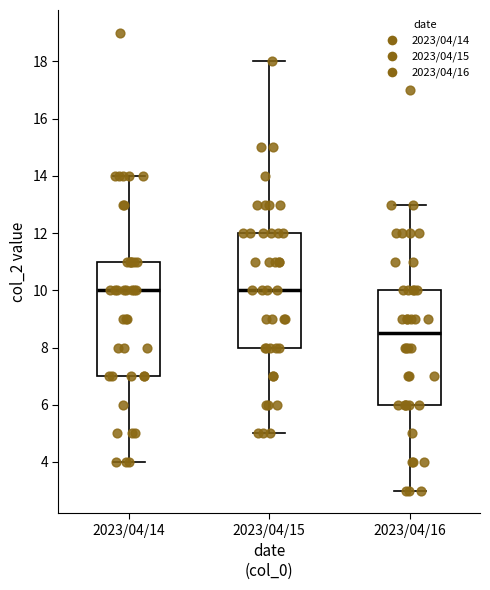

Reading left to right, read every box against the y-axis: the position of its median line, the range the box covers, and the ends of its whiskers. The values are not printed on the chart, so give them approximately, as read against the axis.

2023/04/14: median 10.0, box 7.0 to 11.0, whiskers 4.0 to 14.0
2023/04/15: median 10.0, box 8.0 to 12.0, whiskers 5.0 to 18.0
2023/04/16: median 8.6, box 6.0 to 10.0, whiskers 3.0 to 13.0